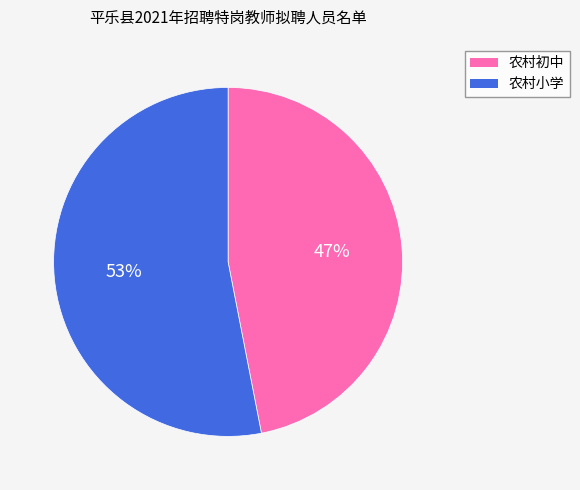

Which has a higher value, 农村初中 or 农村小学?

农村小学